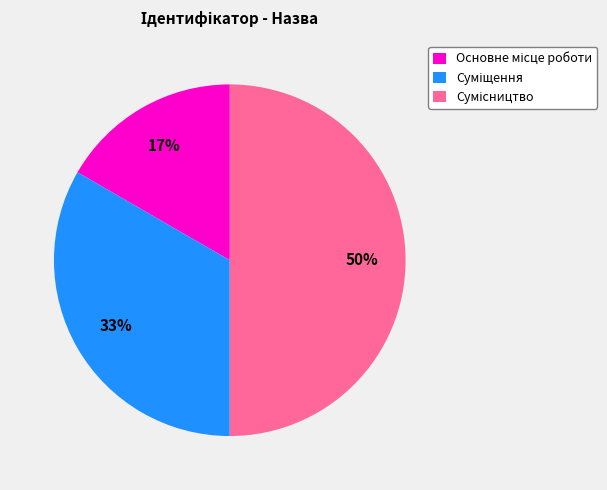

Count the number of slices in the pie.

3